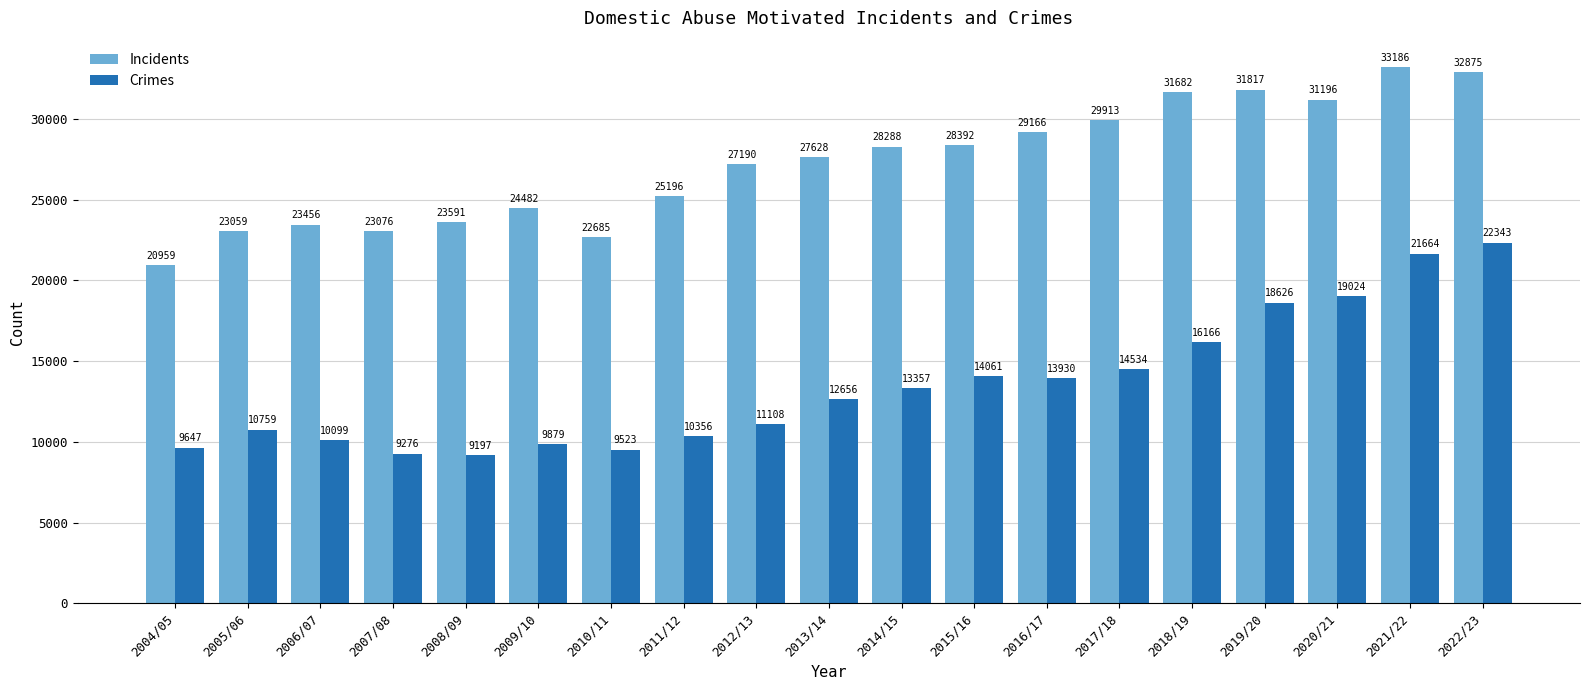

Between 2012/13 and 2020/21, which series saw the biggest shift?

Crimes